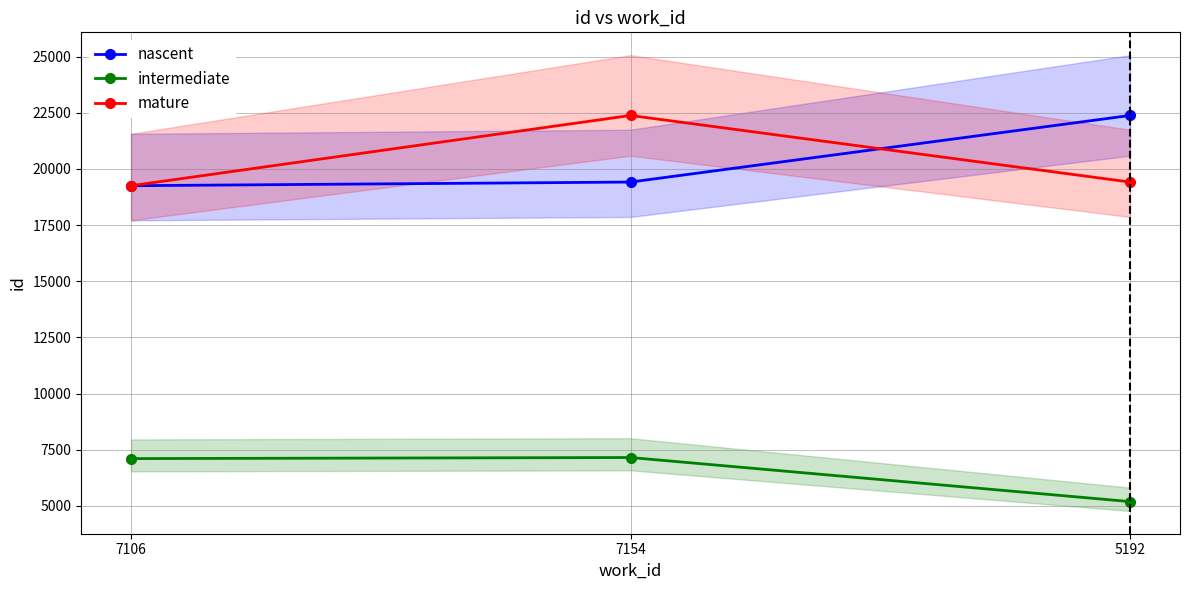

How many lines are shown in the chart?

3